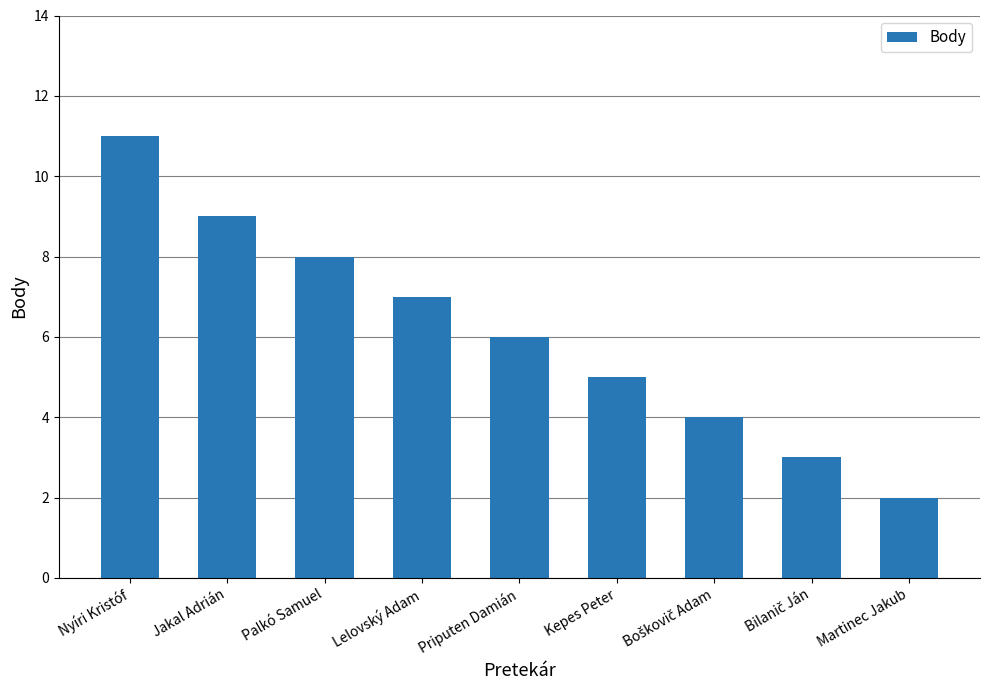

True or false: the data shows 1 at Priputen Damián.

False